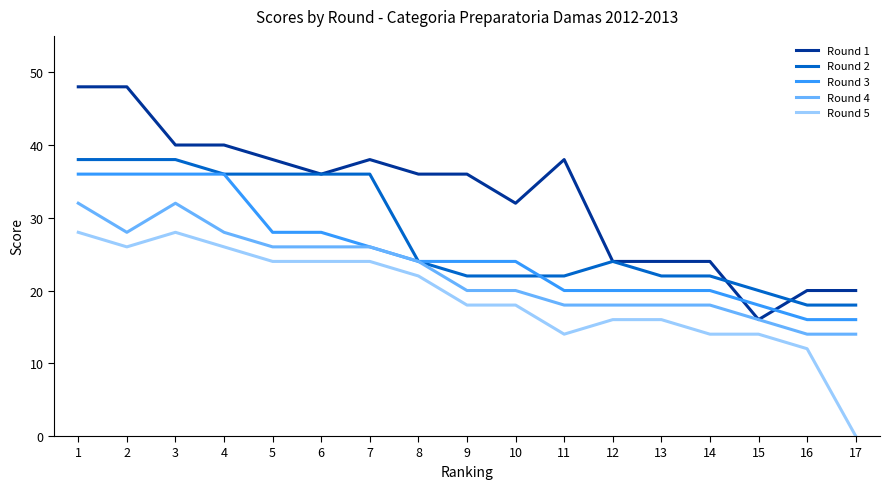

True or false: Round 1 and Round 2 cross at least once.

True